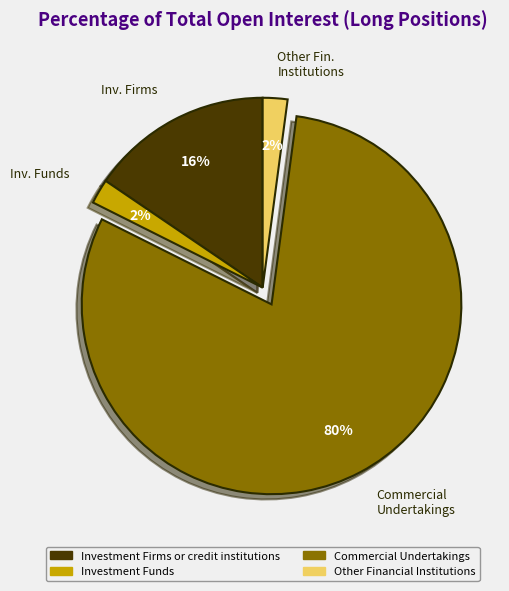

What is the largest slice in the pie chart?

Commercial Undertakings